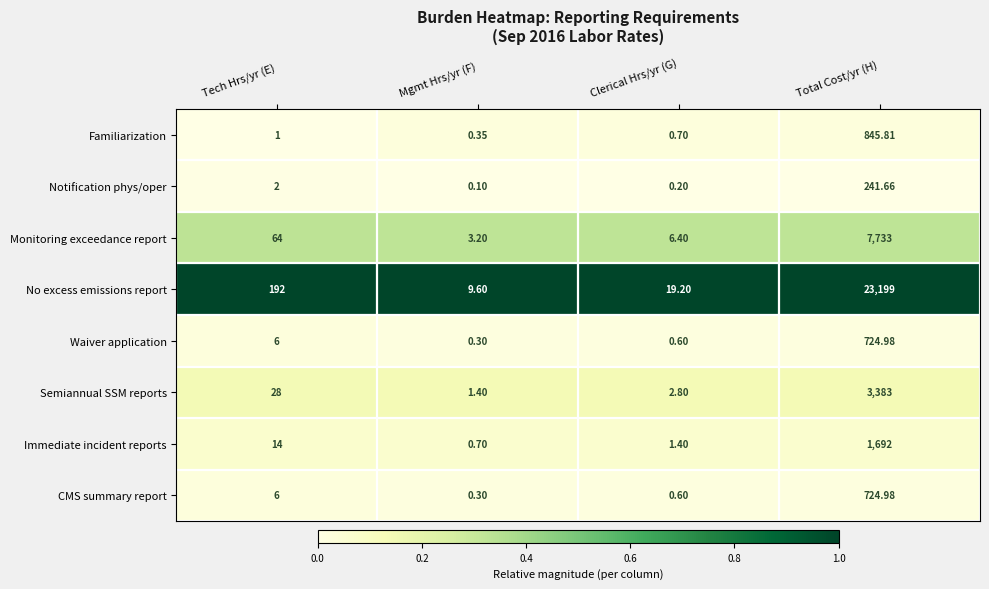

Which label corresponds to the largest value in the chart?

Total Cost/yr (H)